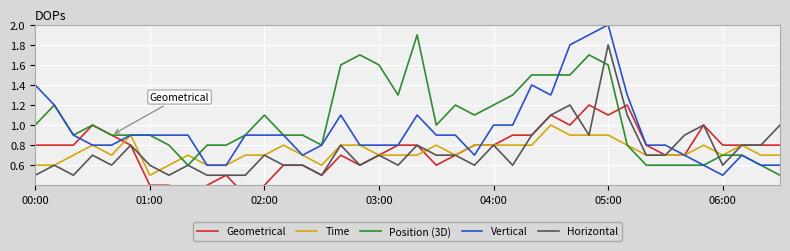

What is the minimum value for Time?

0.5